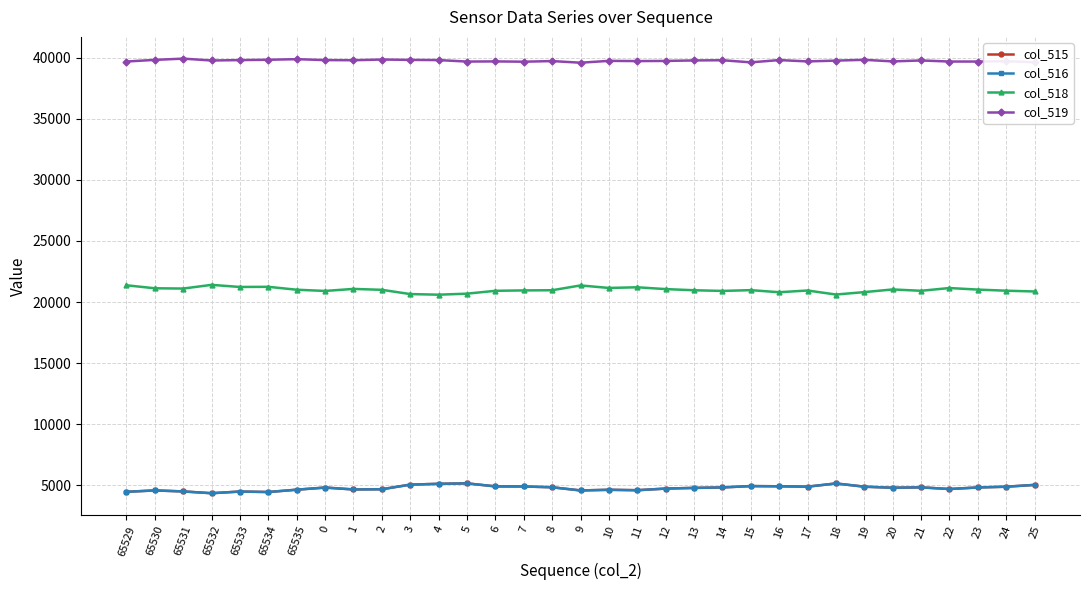

At how many categories does at least one series exceed 12604?

33